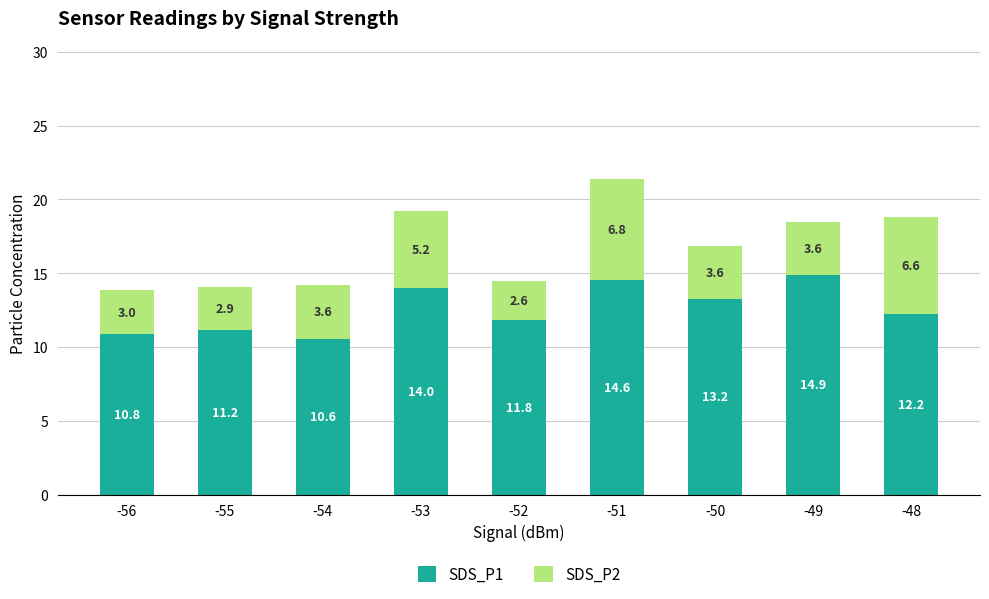

Is it true that SDS_P1 equals 3.5 at -49?

False